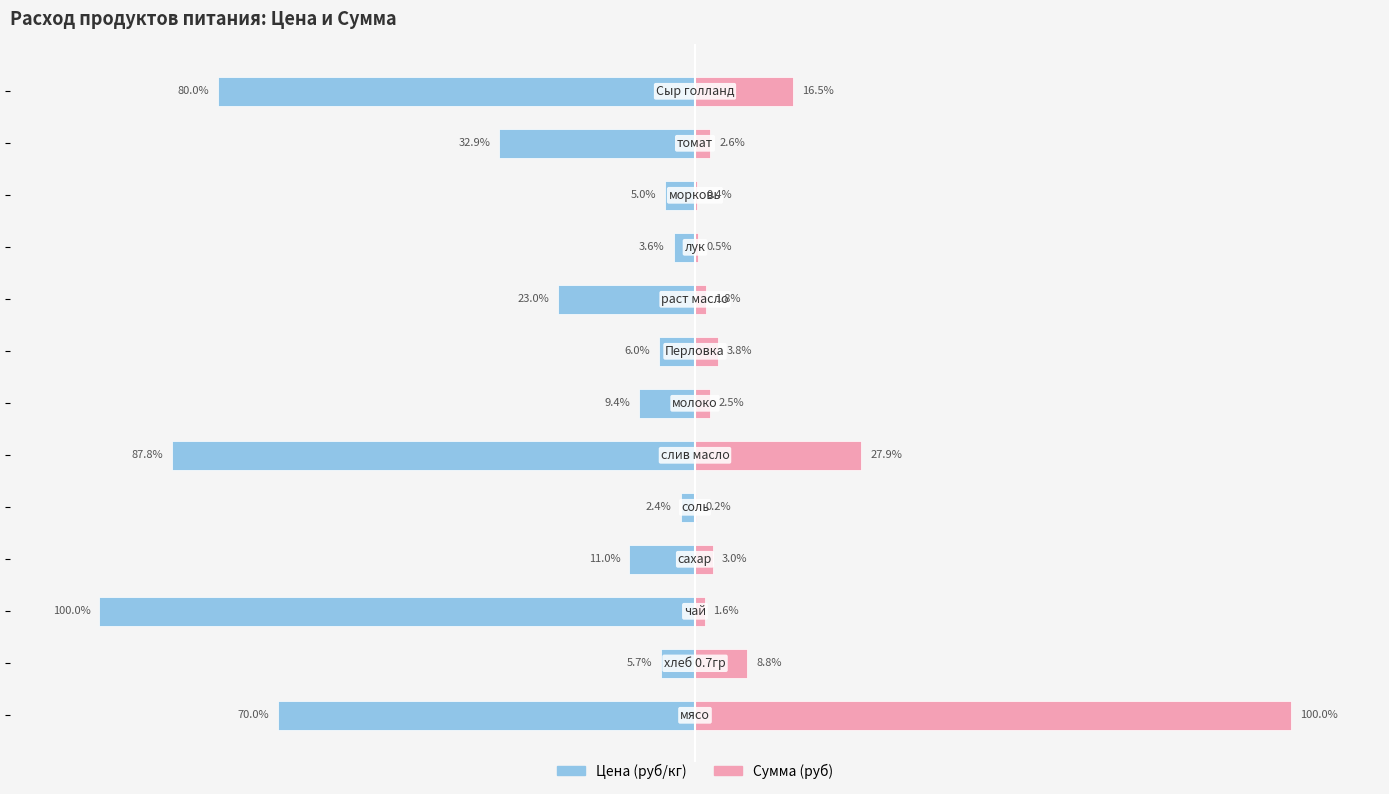

Reading right to left, list all the values displayed in this chart.

Цена (руб/кг): -80.0	-32.9	-5.0	-3.6	-23.0	-6.0	-9.4	-87.8	-2.4	-11.0	-100.0	-5.7	-70.0
Сумма (руб): 16.5	2.6	0.4	0.5	1.8	3.8	2.5	27.9	0.2	3.0	1.6	8.8	100.0